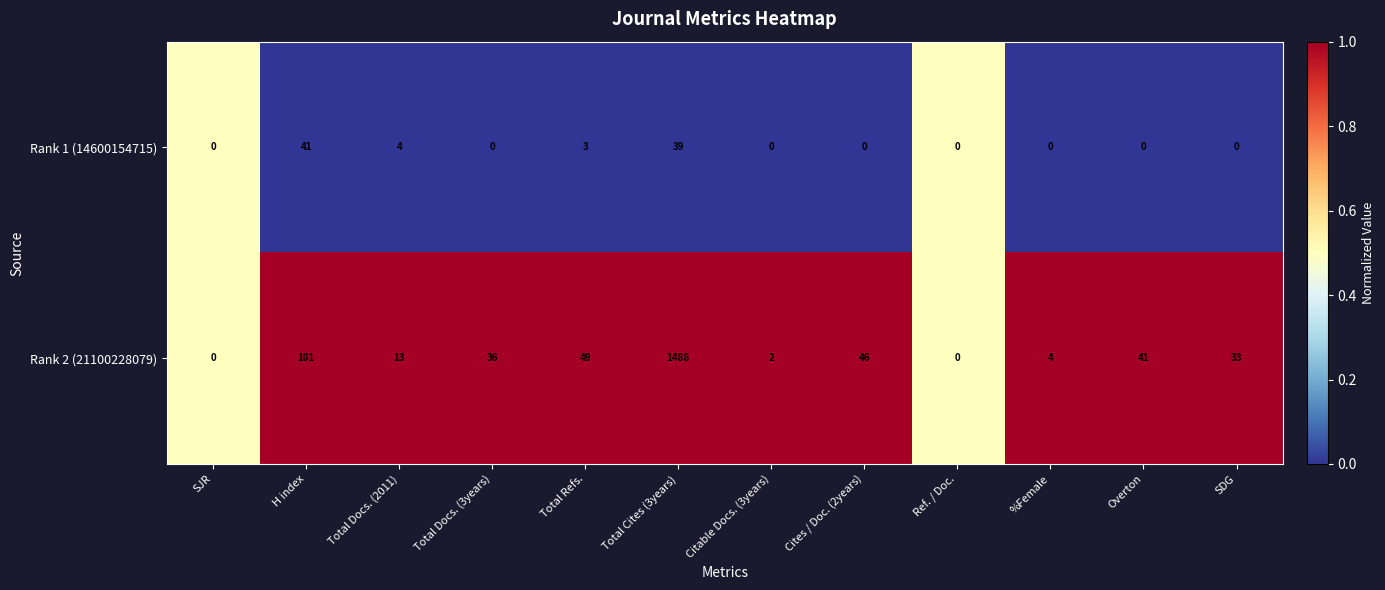

Reading left to right, list all the values displayed in this chart.

Rank 1 (14600154715): 0	41	4	0	3	39	0	0	0	0	0	0
Rank 2 (21100228079): 0	101	13	36	49	1488	2	46	0	4	41	33